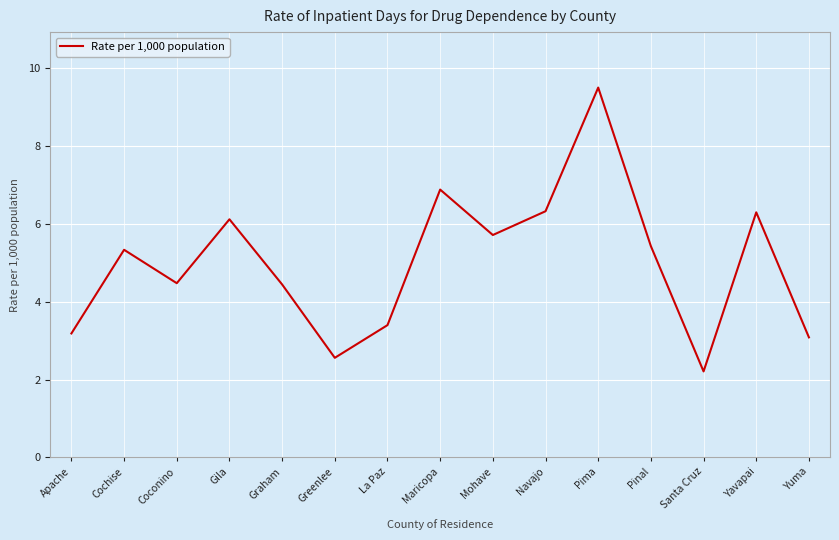

What is the greatest value displayed?

9.5